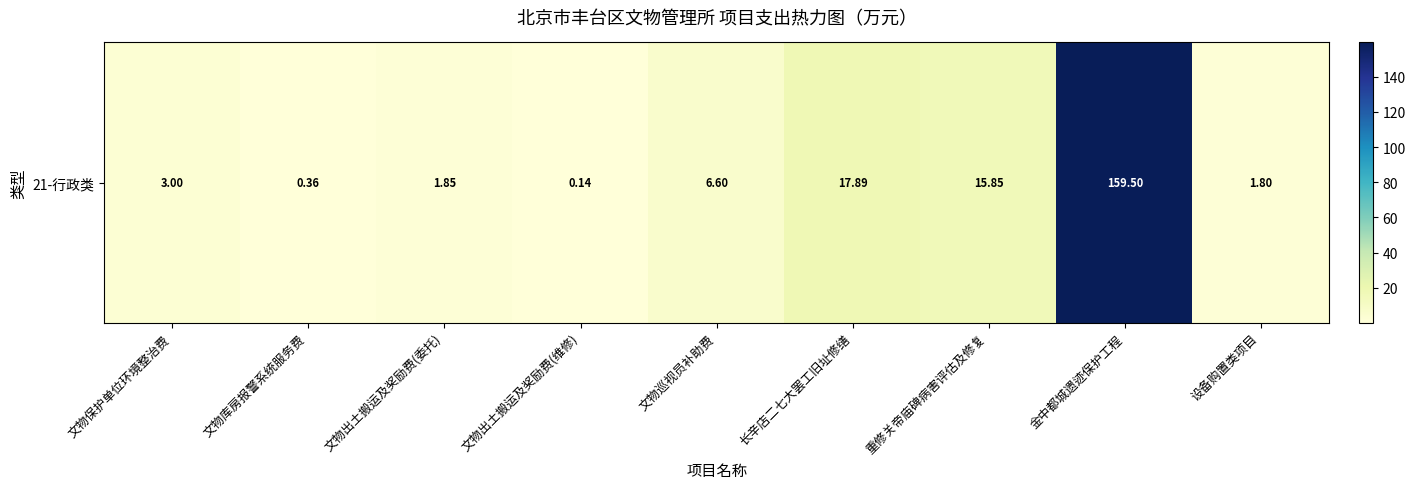

Approximately how many times larger is the value at 文物巡视员补助费 compared to 重修关帝庙碑病害评估及修复?

0.4